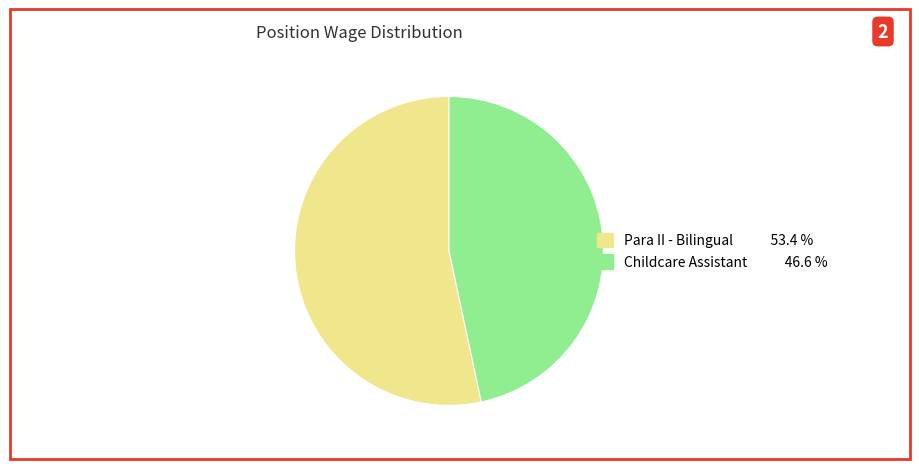

What is the majority slice?

Para II - Bilingual